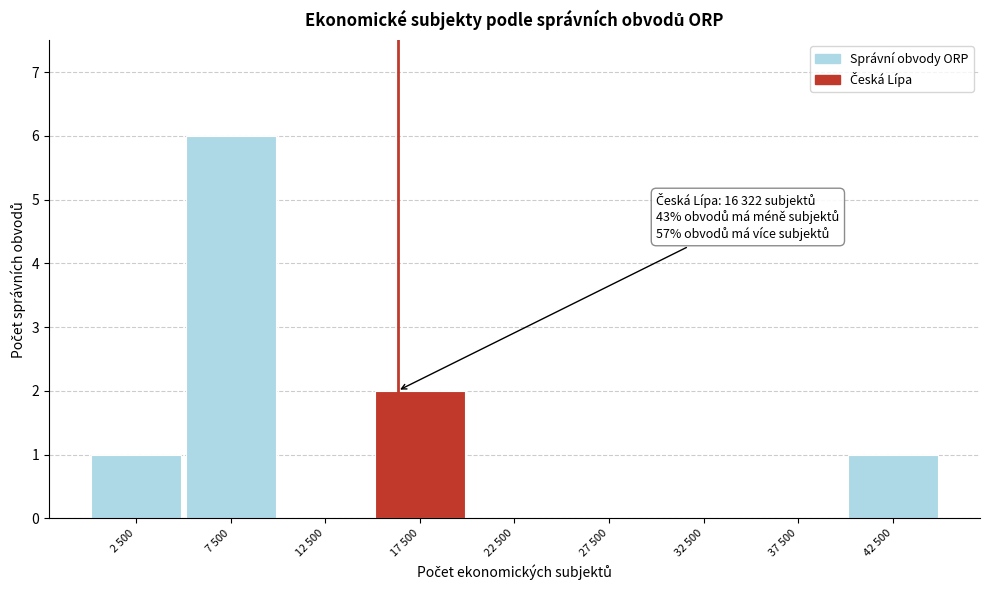

Reading left to right, extract all data points from this chart.

2 500=1	7 500=6	12 500=0	17 500=2	22 500=0	27 500=0	32 500=0	37 500=0	42 500=1